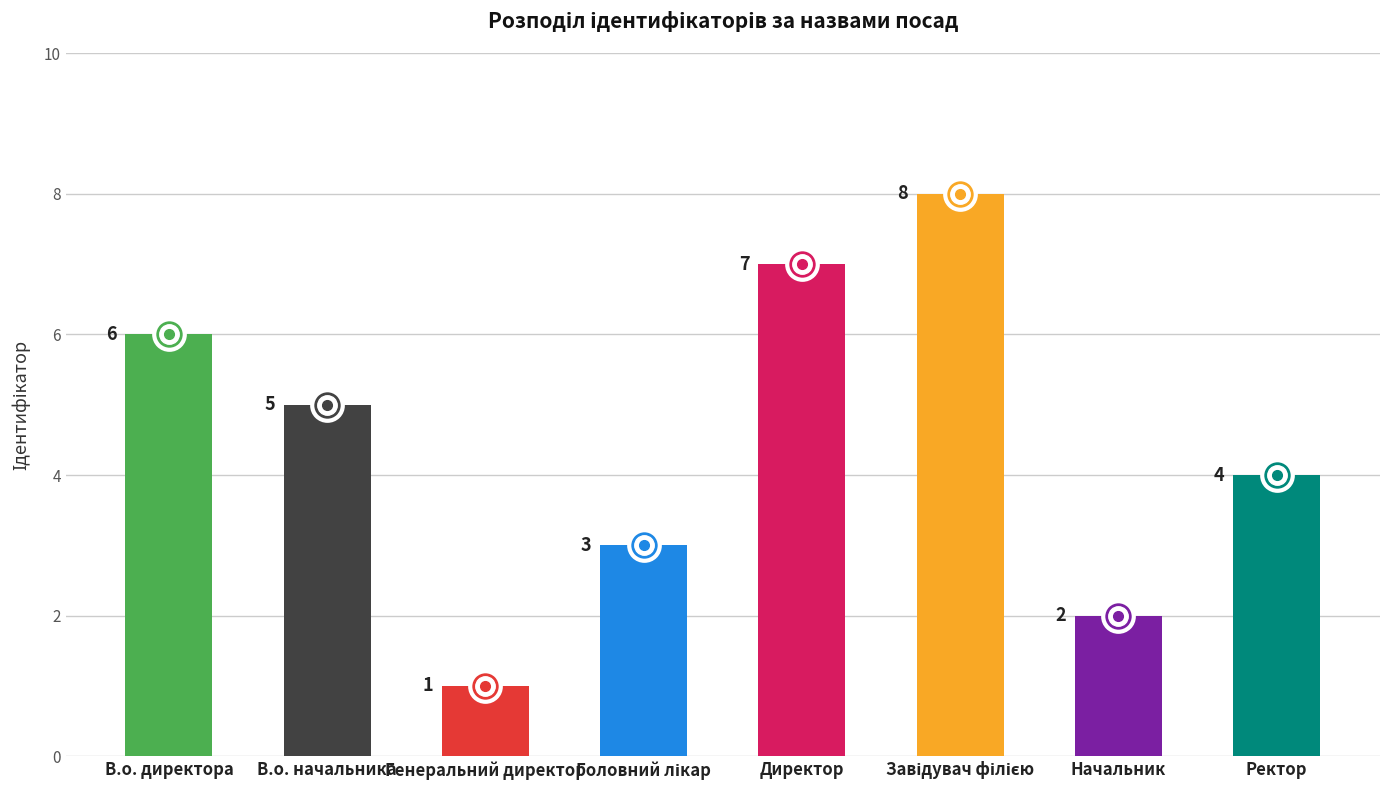

What is the label of the 1st bar from the right?

Ректор